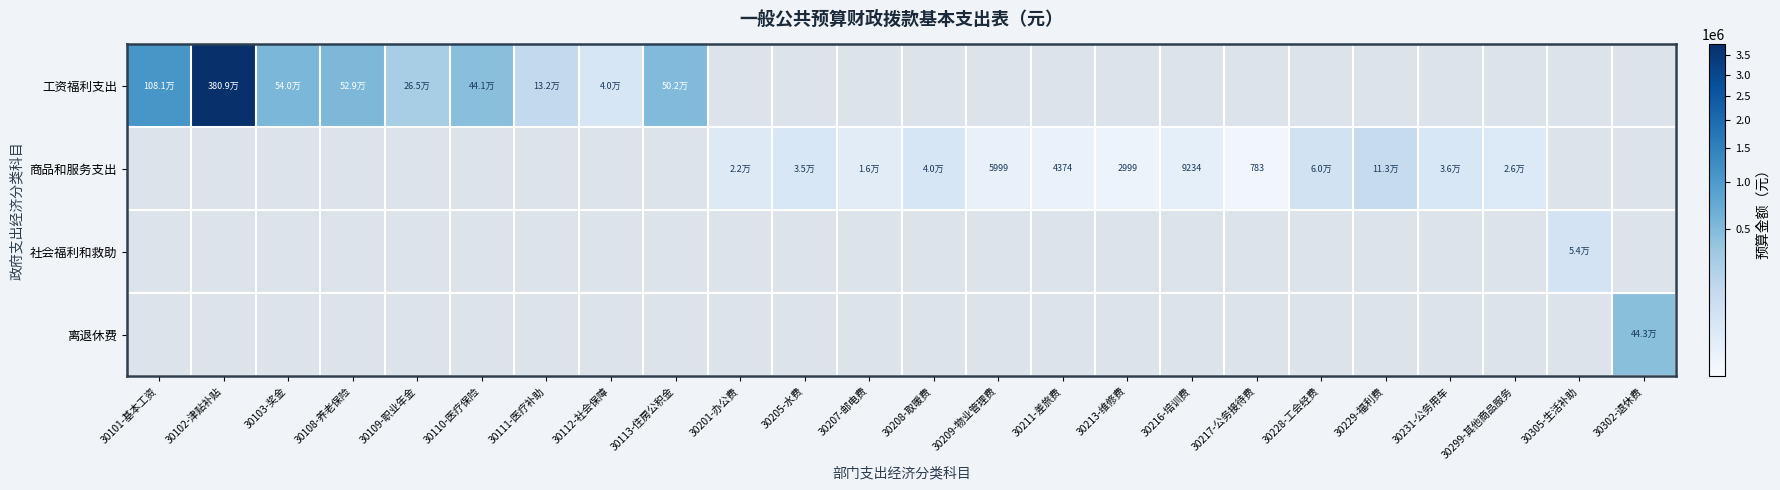

What is the total value across all series at 30213-维修费?

2999.3